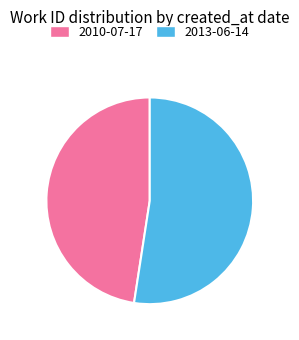

What is the ratio of the value at 2013-06-14 to the value at 2010-07-17?

1.1